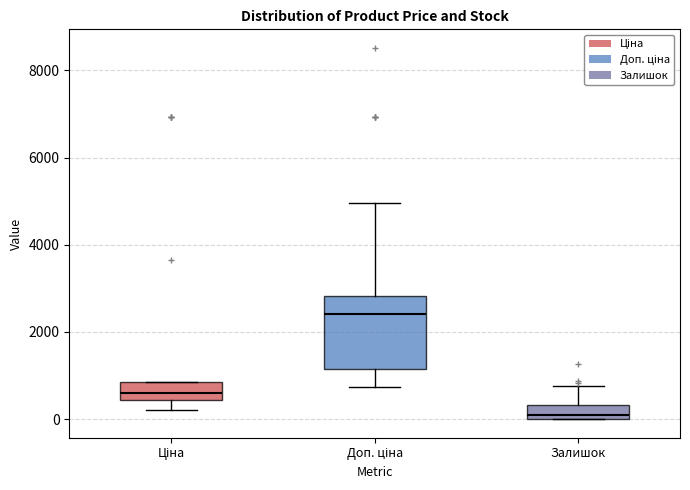

Reading left to right, transcribe this box plot: for each box, give where its median line is, the range the box spans, and where its two whiskers end, as read against the y-axis. The values are not printed on the chart, so give them approximately, as read against the axis.

Ціна: median 600, box 400 to 800, whiskers 200 to 800
Доп. ціна: median 2400, box 1200 to 2800, whiskers 800 to 5000
Залишок: median 200, box 0 to 400, whiskers 0 to 800